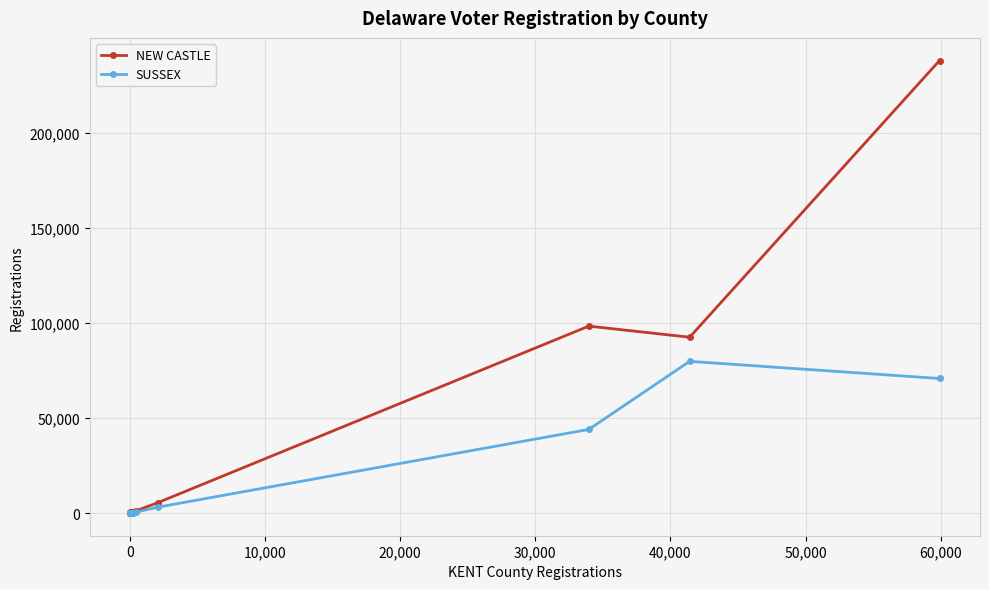

Which series has the widest spread of values?

NEW CASTLE